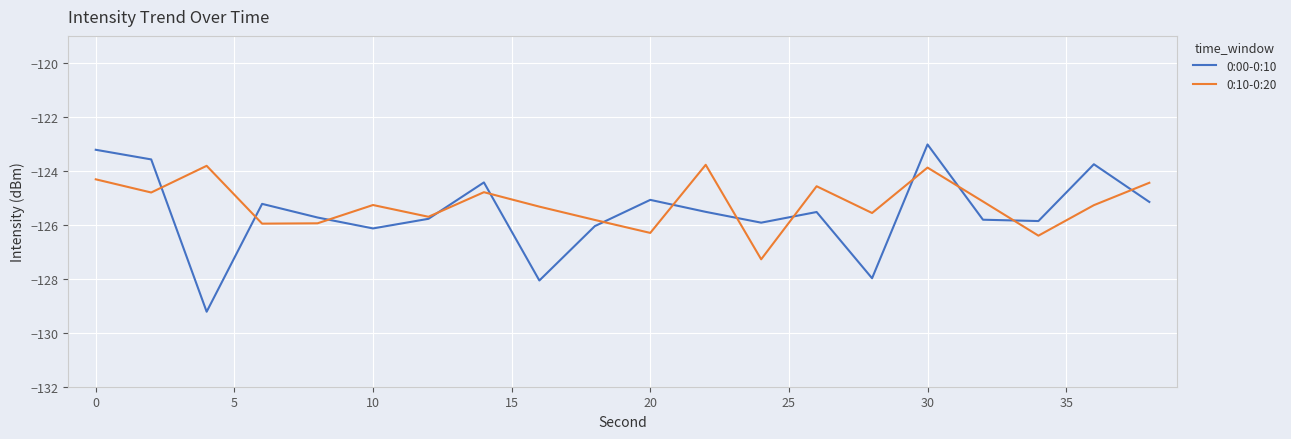

List the series in order of their peak value, lowest first.

0:10-0:20, 0:00-0:10